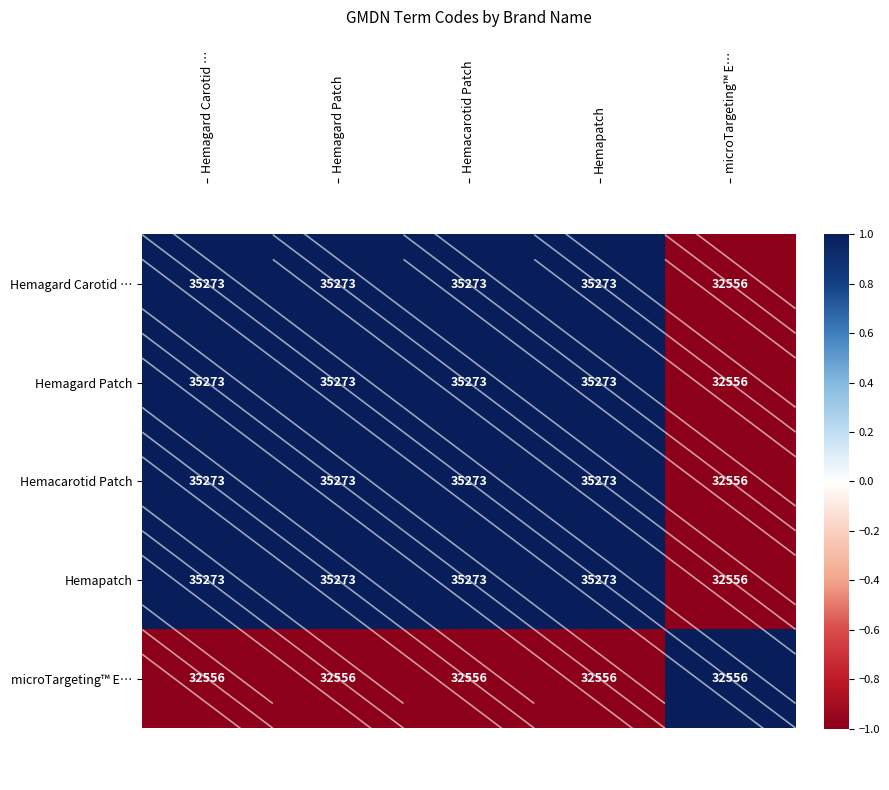

Reading left to right, extract all data points from this chart.

Hemagard Carotid …: Hemagard Carotid …=35273	Hemagard Patch=35273	Hemacarotid Patch=35273	Hemapatch=35273	microTargeting™ E…=32556
Hemagard Patch: Hemagard Carotid …=35273	Hemagard Patch=35273	Hemacarotid Patch=35273	Hemapatch=35273	microTargeting™ E…=32556
Hemacarotid Patch: Hemagard Carotid …=35273	Hemagard Patch=35273	Hemacarotid Patch=35273	Hemapatch=35273	microTargeting™ E…=32556
Hemapatch: Hemagard Carotid …=35273	Hemagard Patch=35273	Hemacarotid Patch=35273	Hemapatch=35273	microTargeting™ E…=32556
microTargeting™ E…: Hemagard Carotid …=32556	Hemagard Patch=32556	Hemacarotid Patch=32556	Hemapatch=32556	microTargeting™ E…=32556